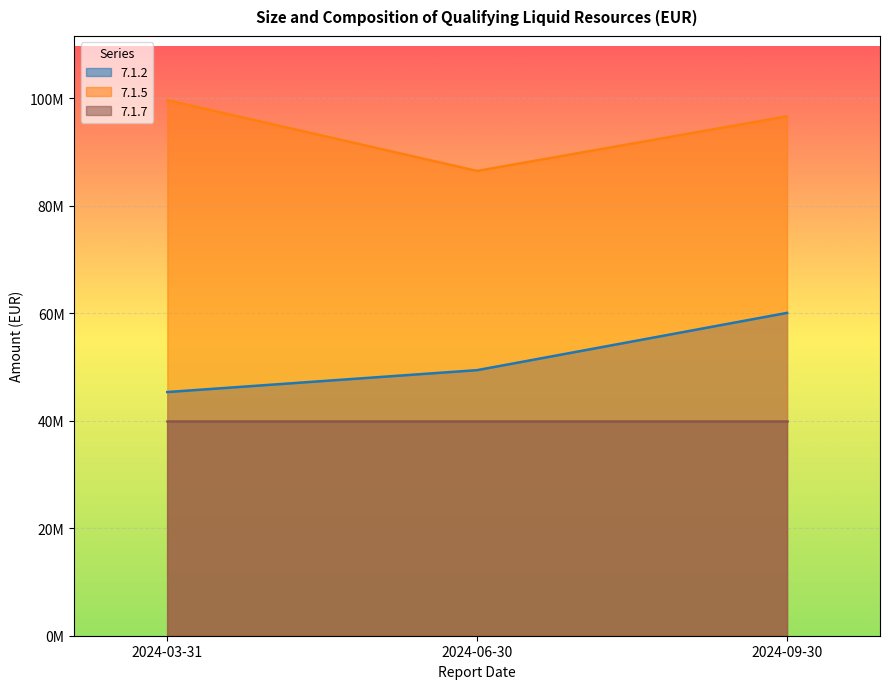

How many values in the 7.1.5 series are below 96641540?

1